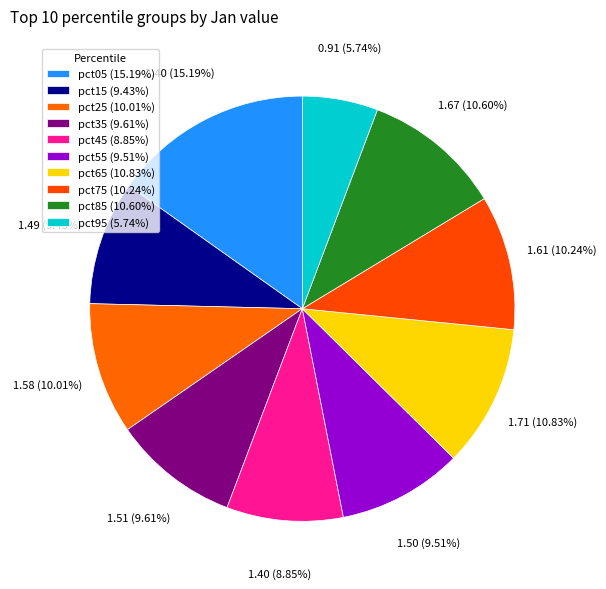

What is the smallest slice in the pie chart?

pct95